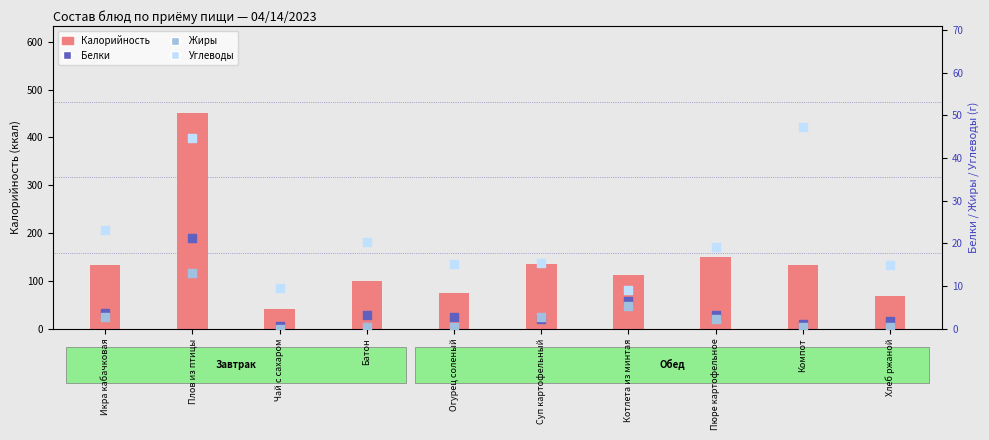

Which series contains the lowest Y value?

Жиры